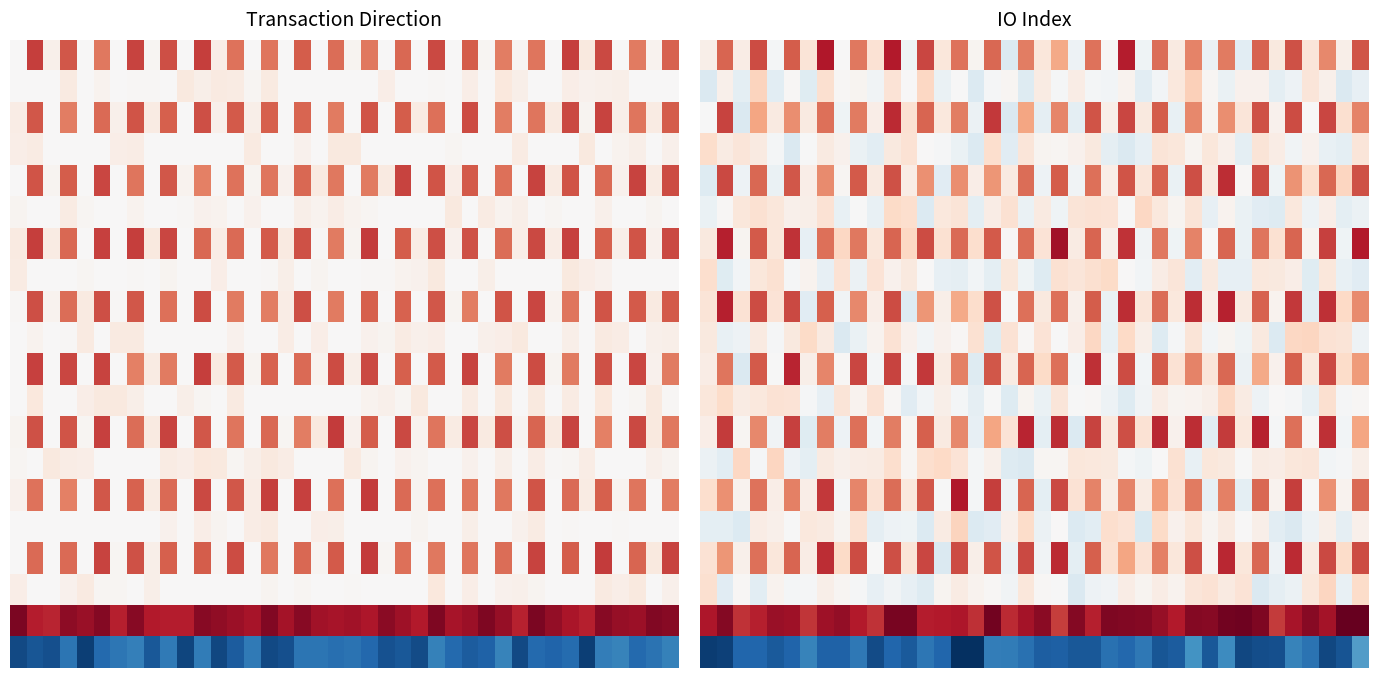

At which category does the chart reach its minimum across all series?

15